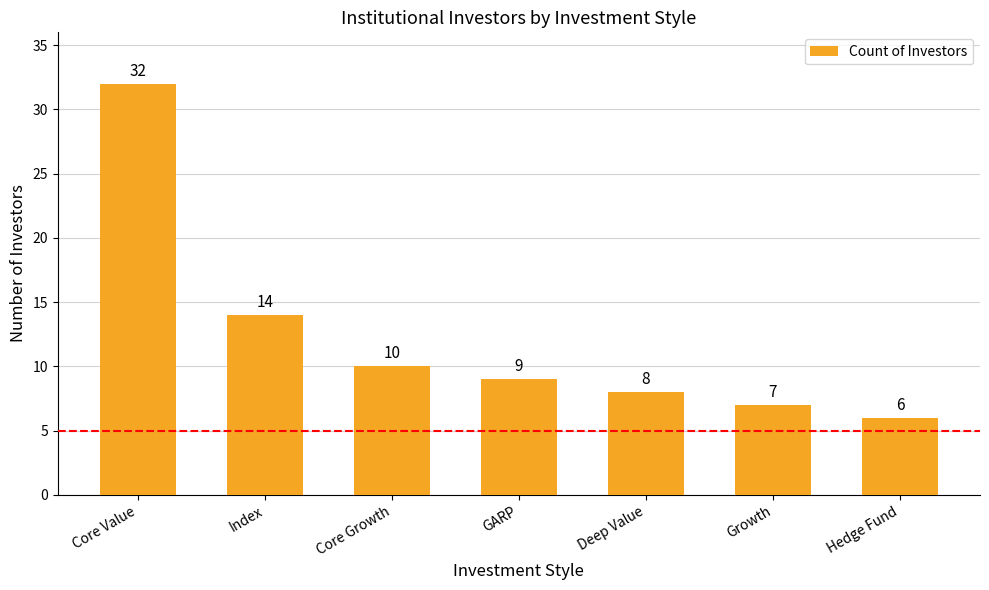

Reading right to left, transcribe all the data shown in this chart.

6	7	8	9	10	14	32